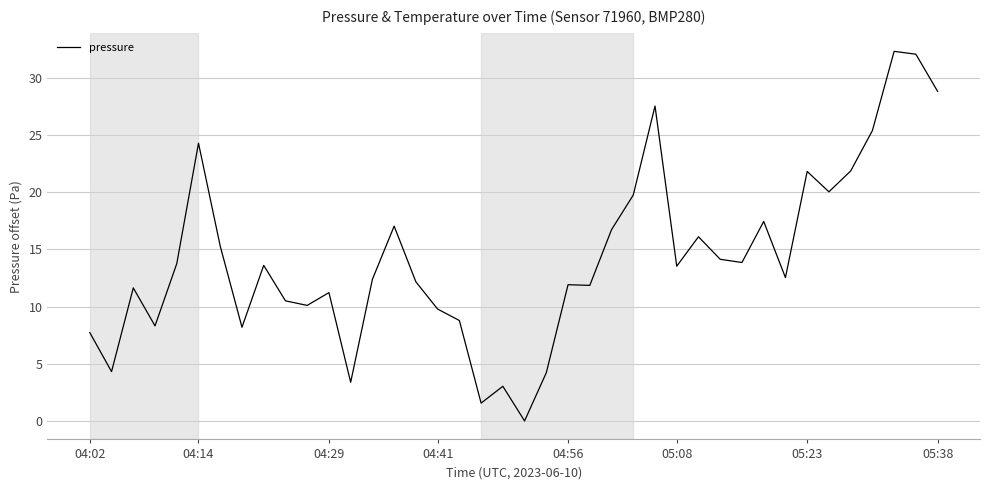

What is the difference between the maximum and minimum values?

32.3